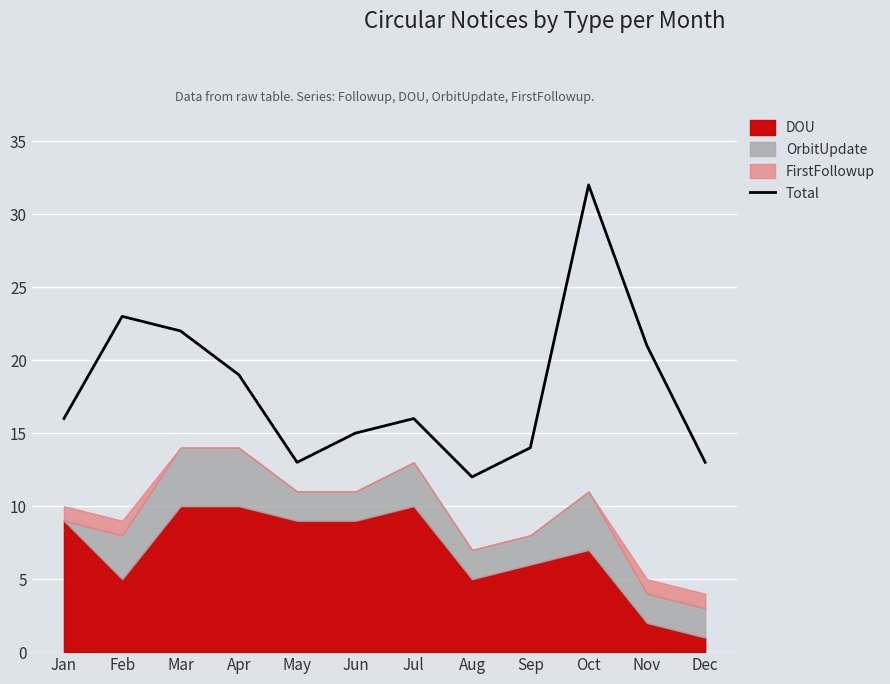

Reading right to left, transcribe all the data shown in this chart.

13	21	32	14	12	16	15	13	19	22	23	16